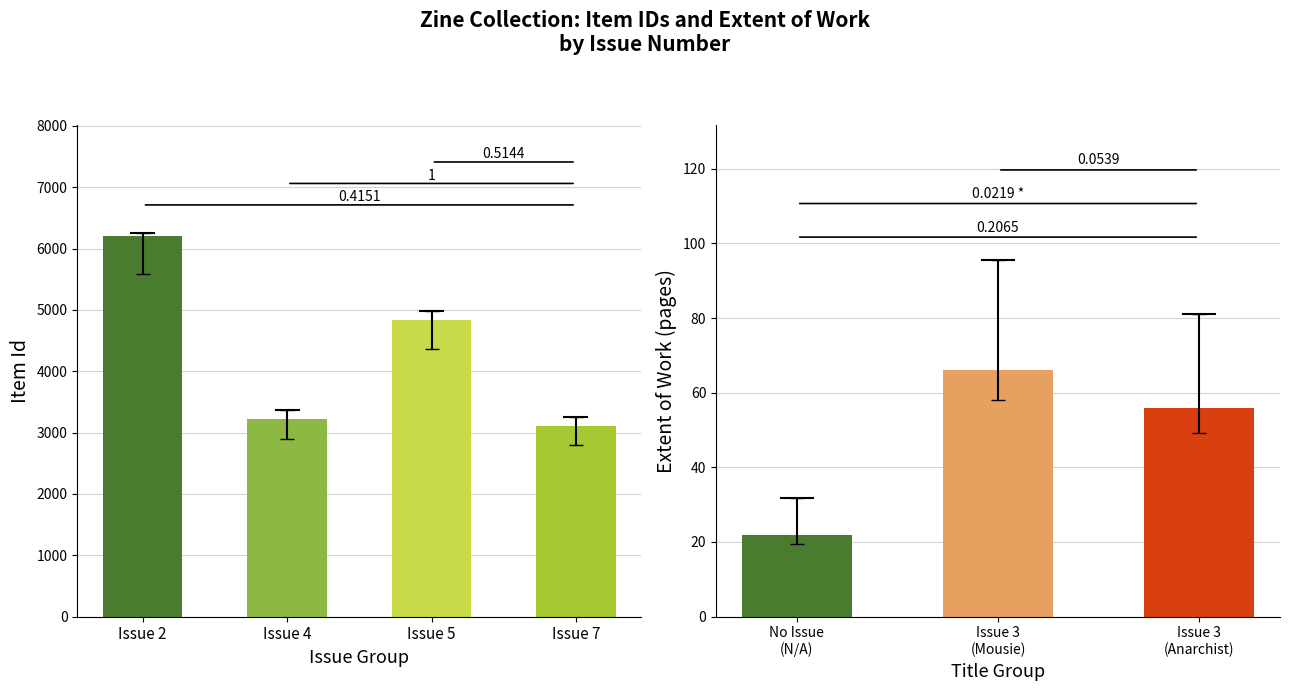

The value of Extent of Work at 7 is 77. True or false?

False